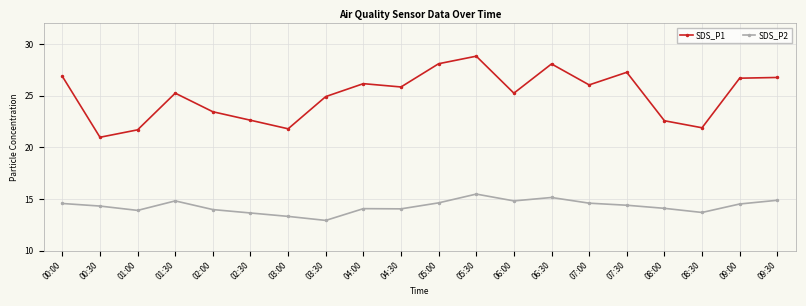

Is the value of SDS_P1 at 05:00 greater than the value of SDS_P2 at 03:30?

Yes